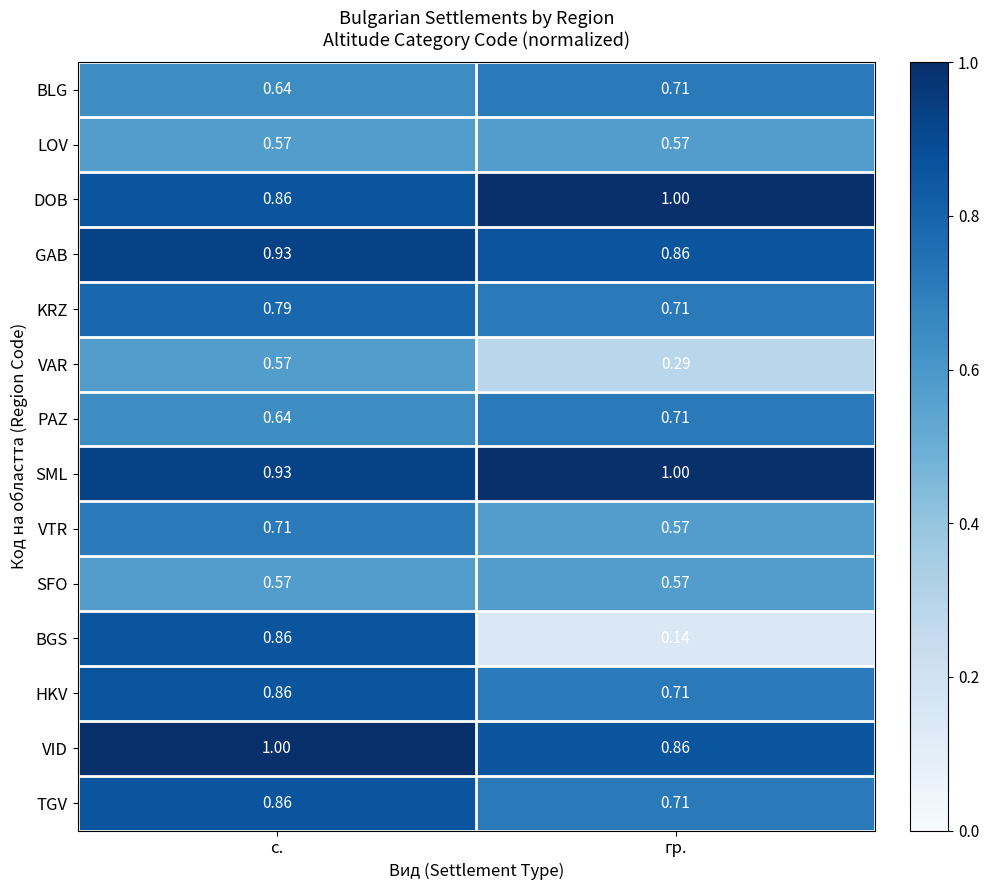

List the labels in order of BGS value, largest first.

с., гр.